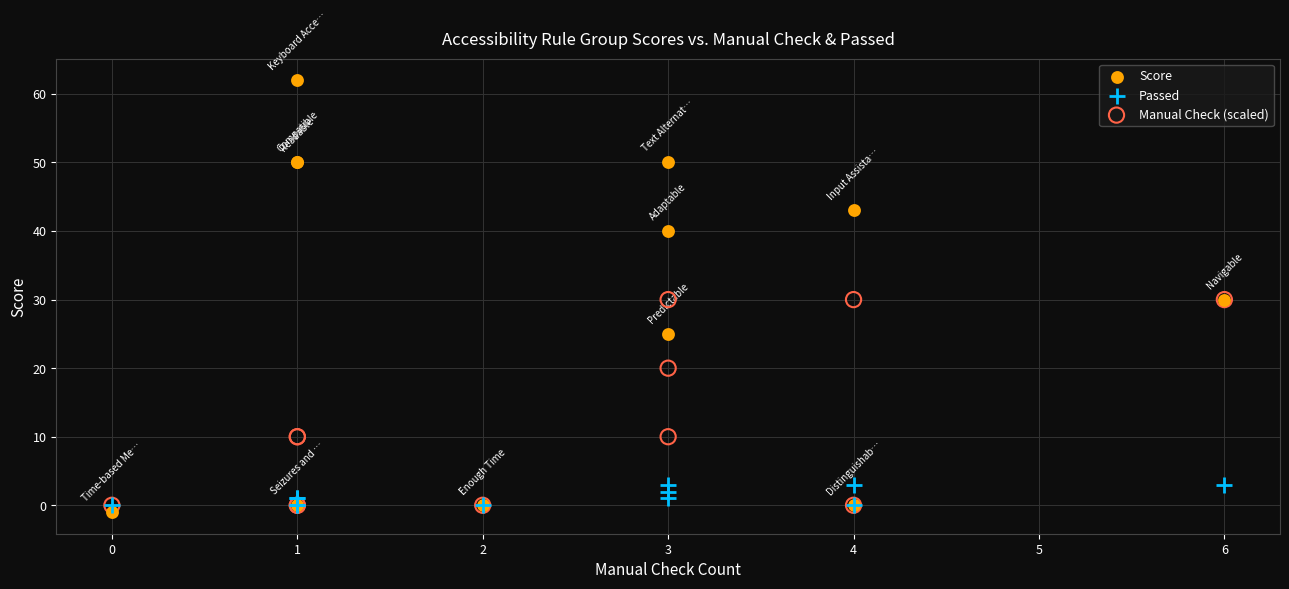

Which series has the largest Y range (max minus min)?

Score